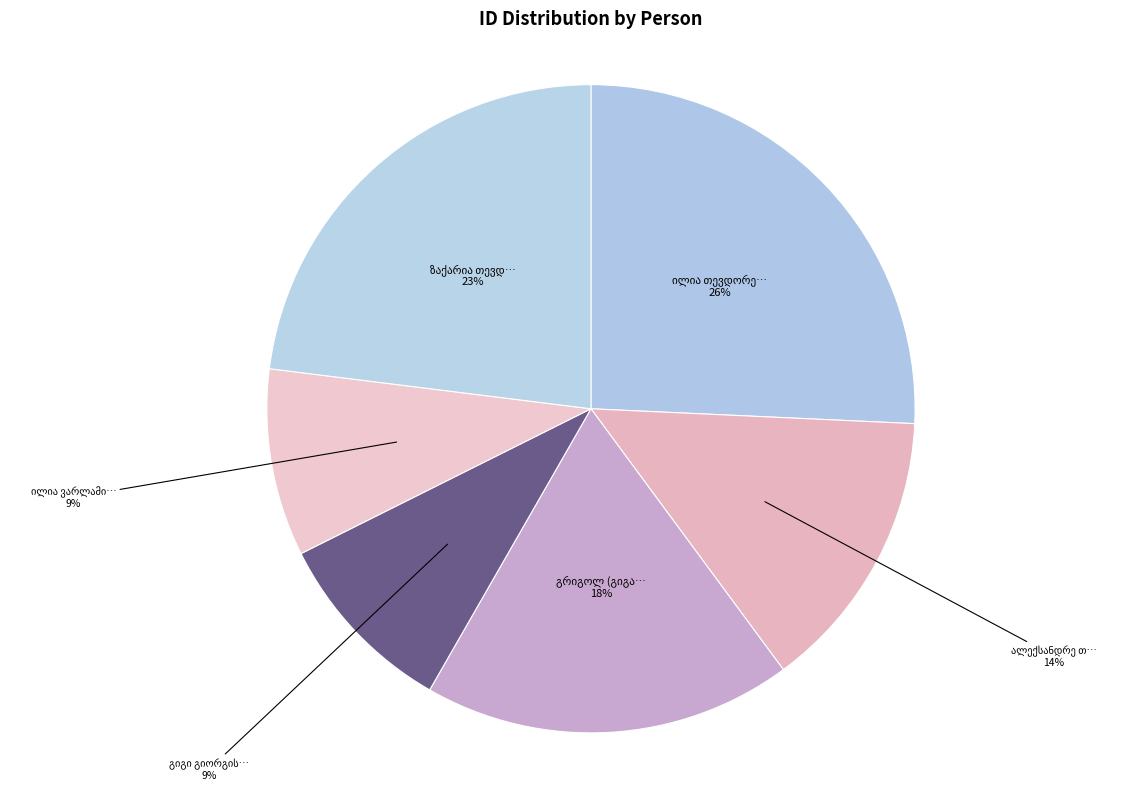

To the nearest percent, what is the difference between the ილია თევდორეს ძე ყიფშიძე and ალექსანდრე თევდორეს ძე ყიფშიძე (ფრონელი) slice percentages?

12%